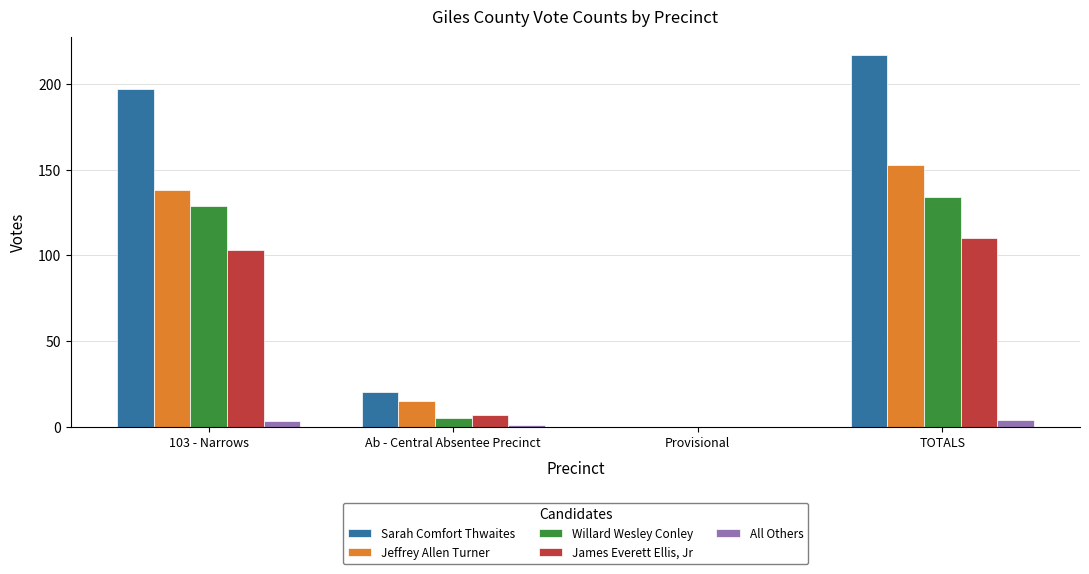

Reading left to right, list all the values displayed in this chart.

Sarah Comfort Thwaites: 197	20	0	217
Jeffrey Allen Turner: 138	15	0	153
Willard Wesley Conley: 129	5	0	134
James Everett Ellis, Jr: 103	7	0	110
All Others: 3	1	0	4